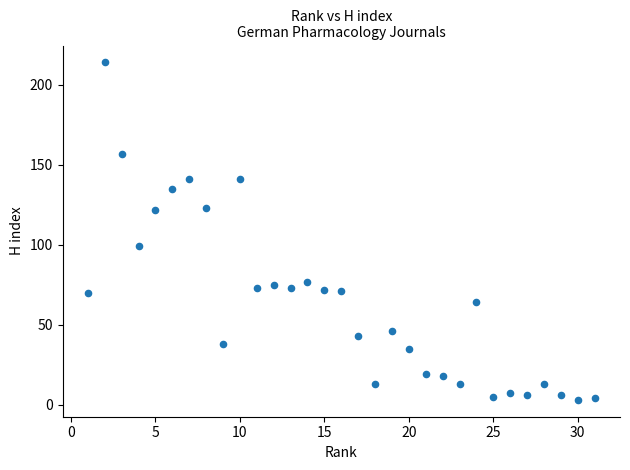

What is the range of X values (max minus min)?

30